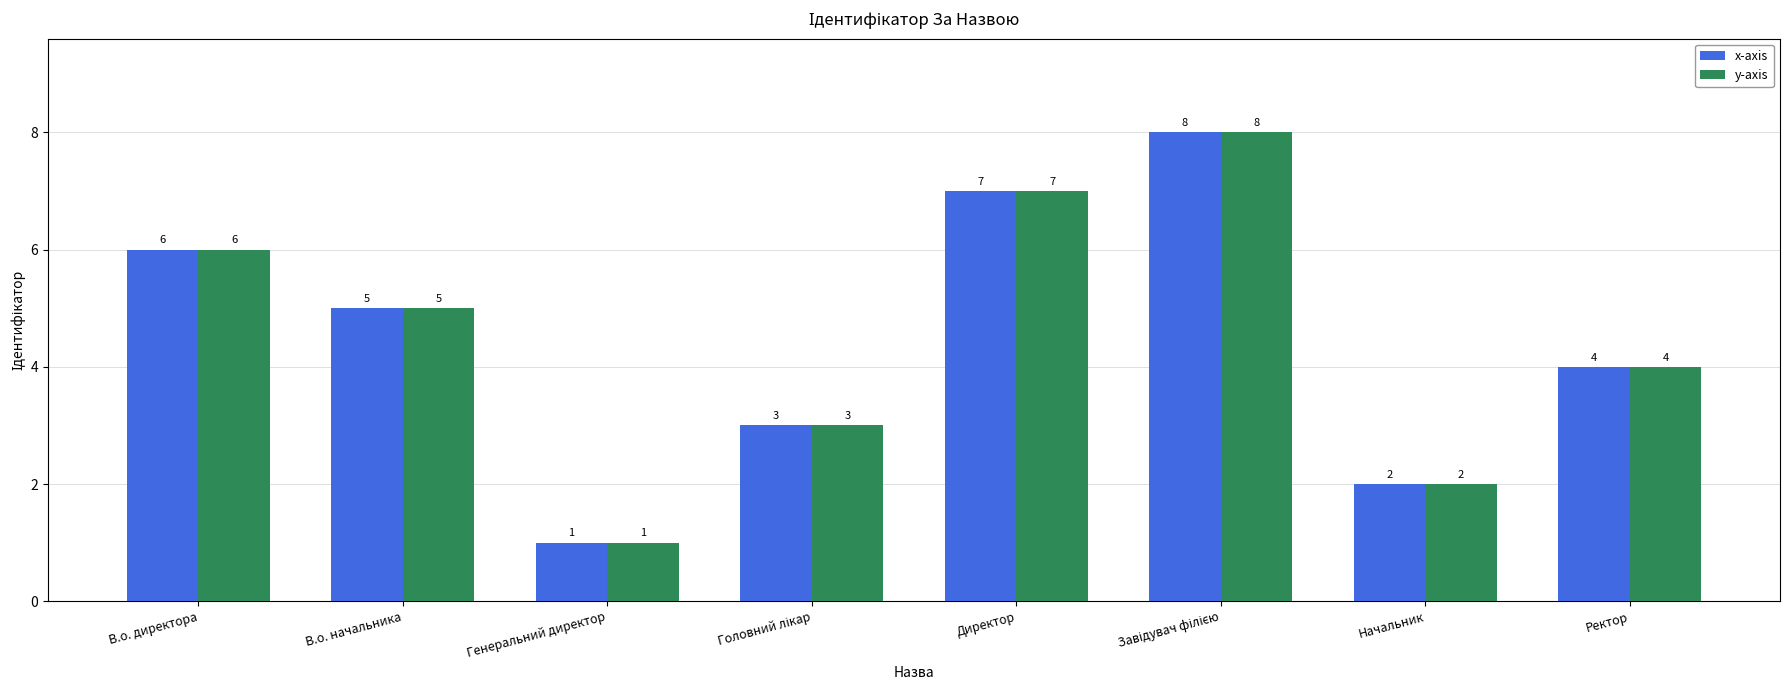

What is the total value across all series at В.о. начальника?

10